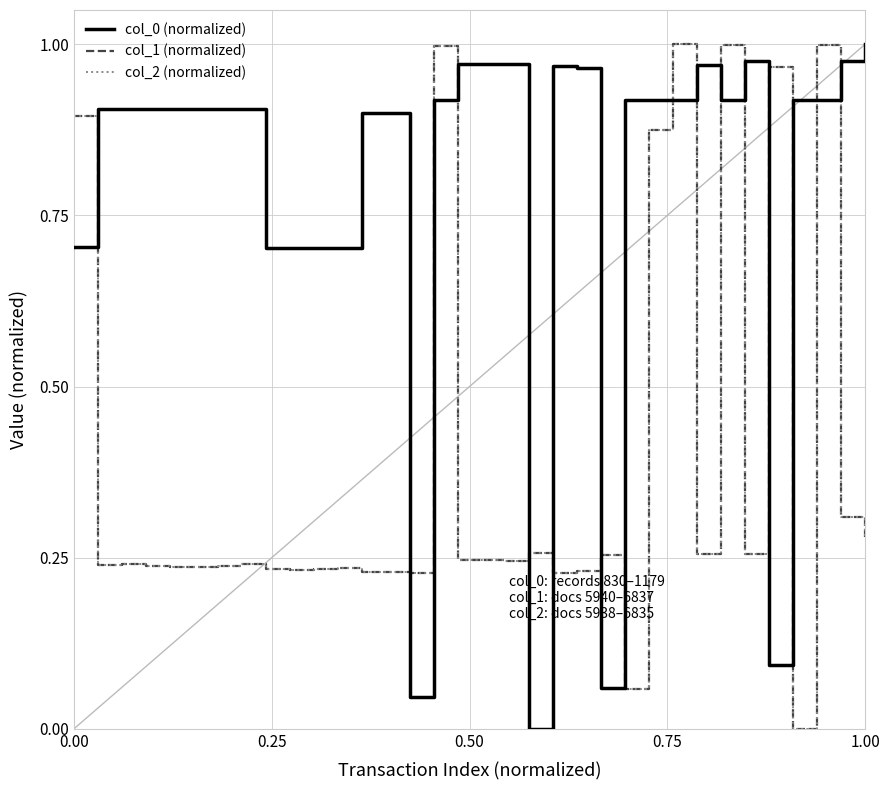

Does the chart have visible grid lines?

Yes